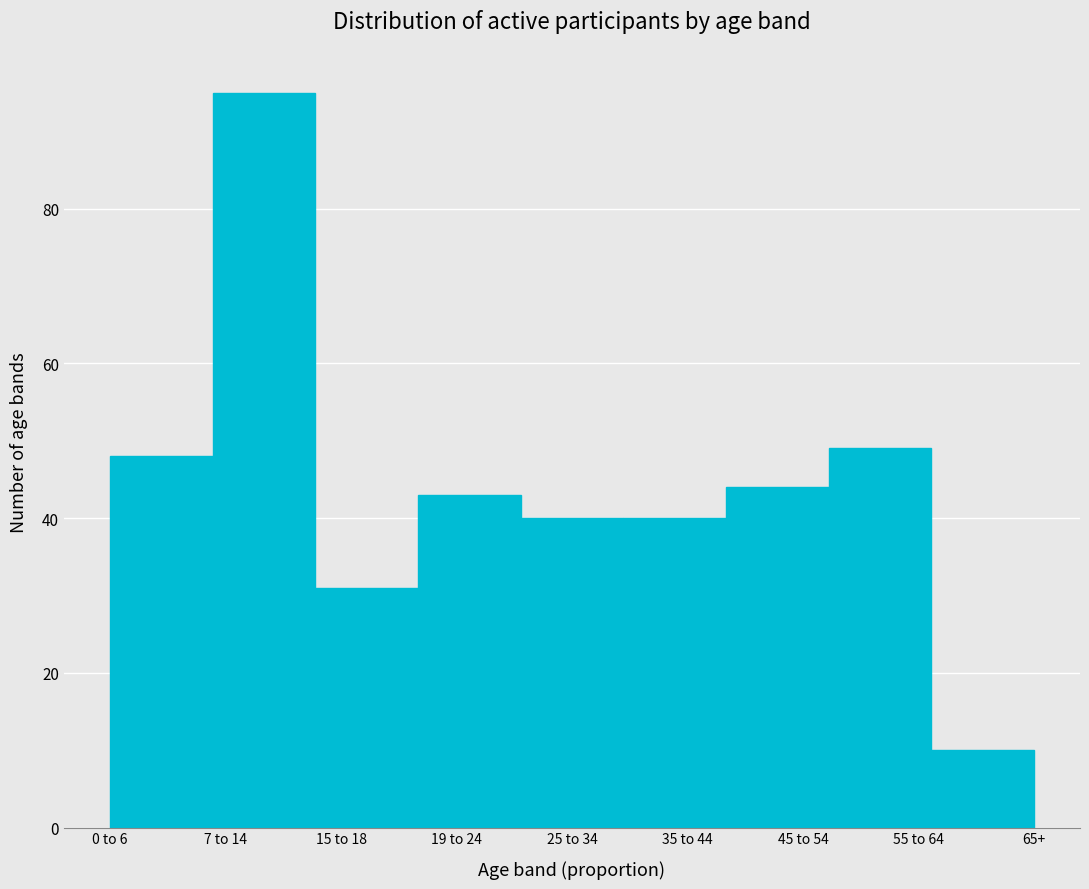

Reading right to left, list all the values displayed in this chart.

10	49	44	40	40	43	31	95	48